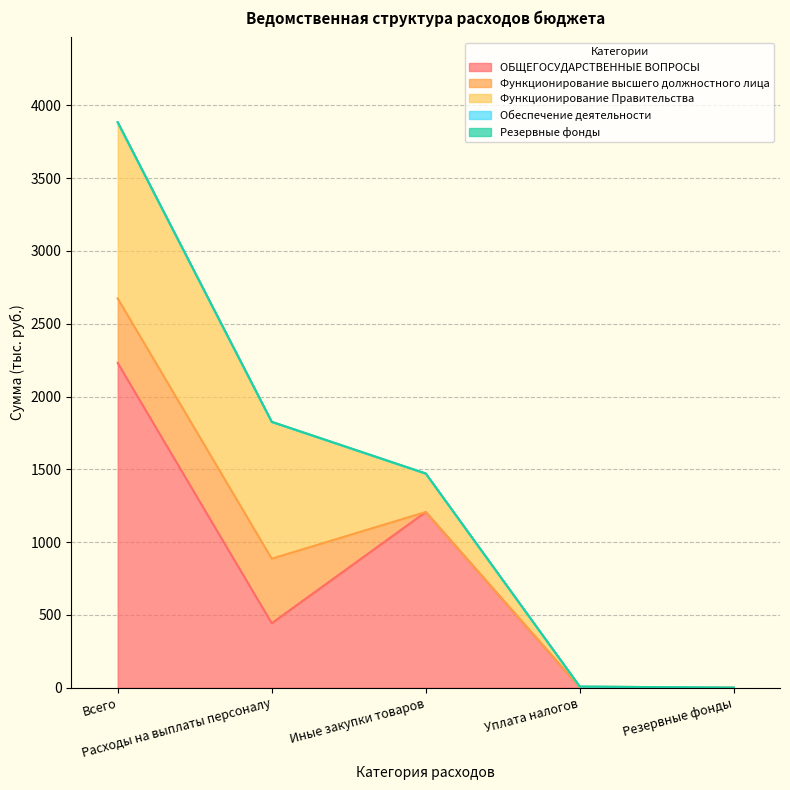

What value does the Функционирование Правительства series have at Уплата налогов?

5.3